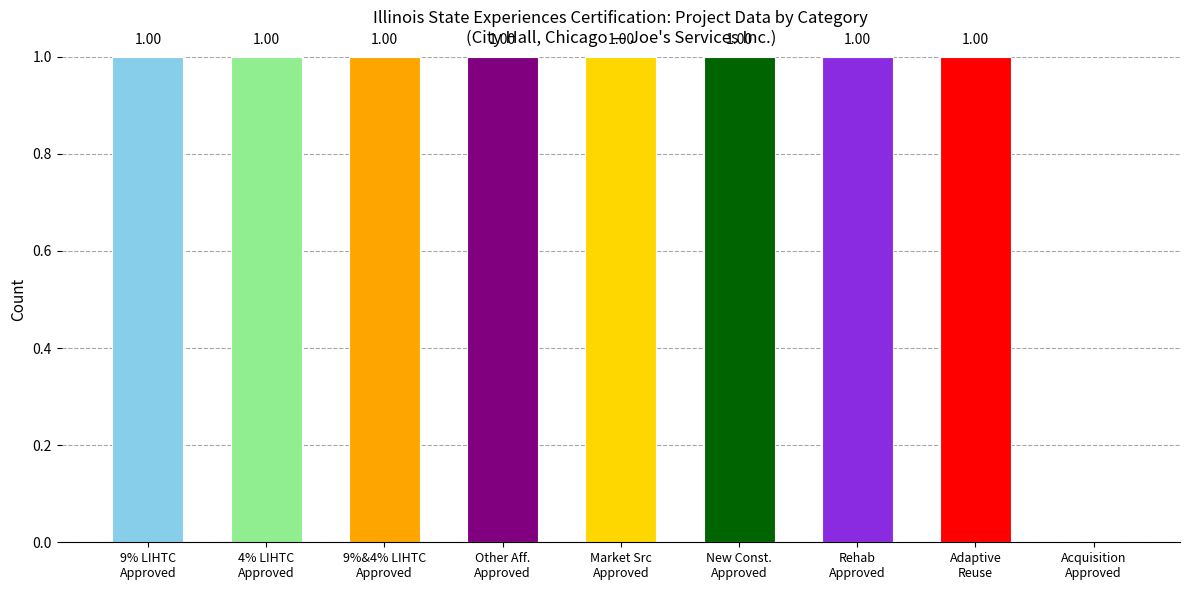

What is the sum of all values?

8